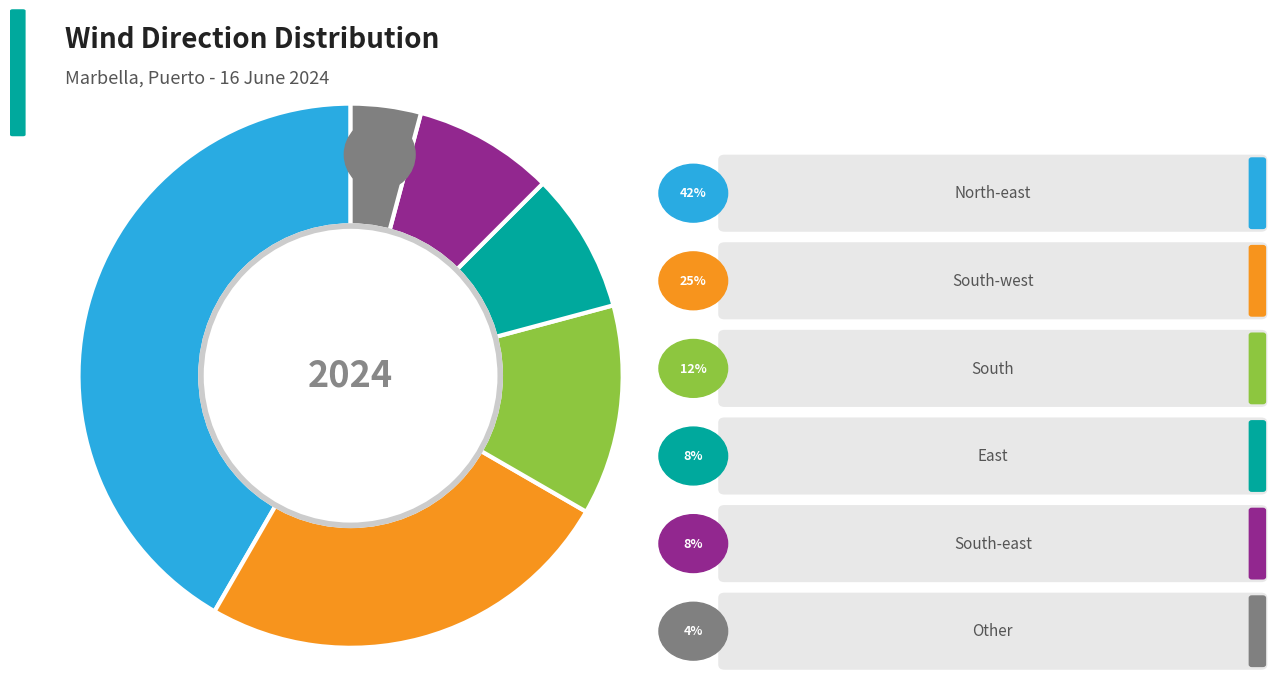

Between South-west and North-east, which is larger?

North-east